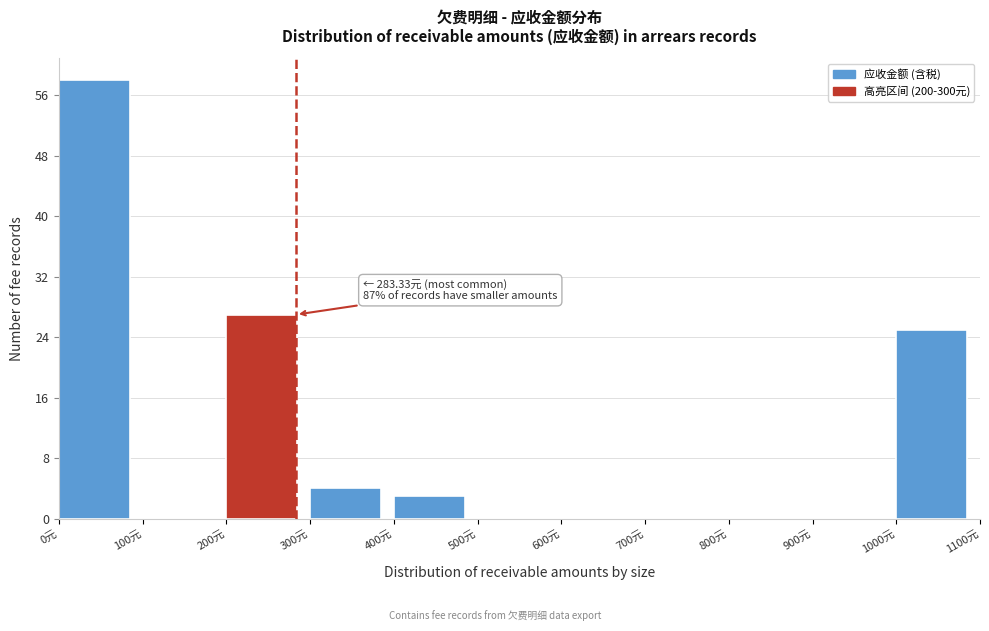

Which range on the x-axis has the tallest bar?

0 to 100